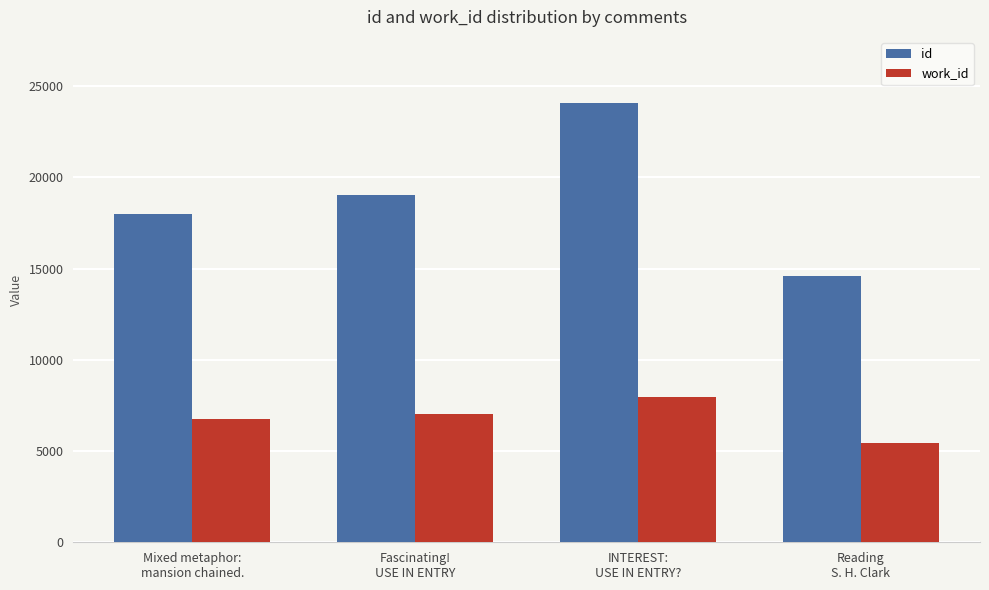

What position from the right is Reading
S. H. Clark?

1